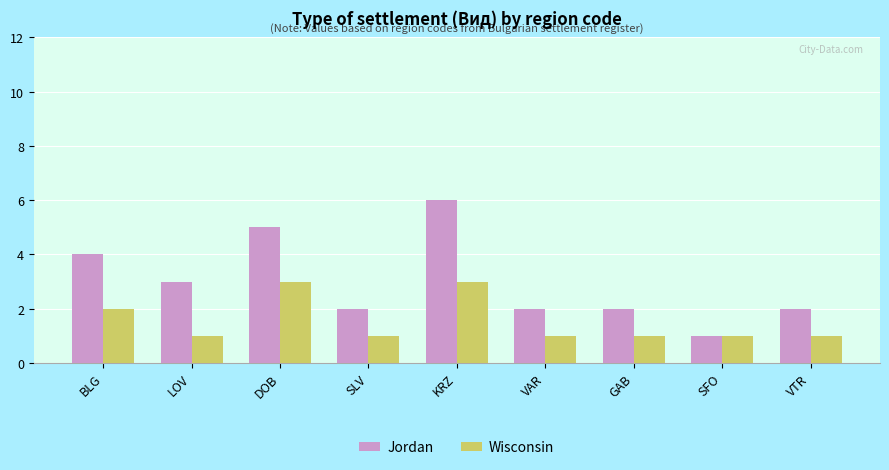

Is the value of Jordan at SLV greater than the value of Wisconsin at KRZ?

No